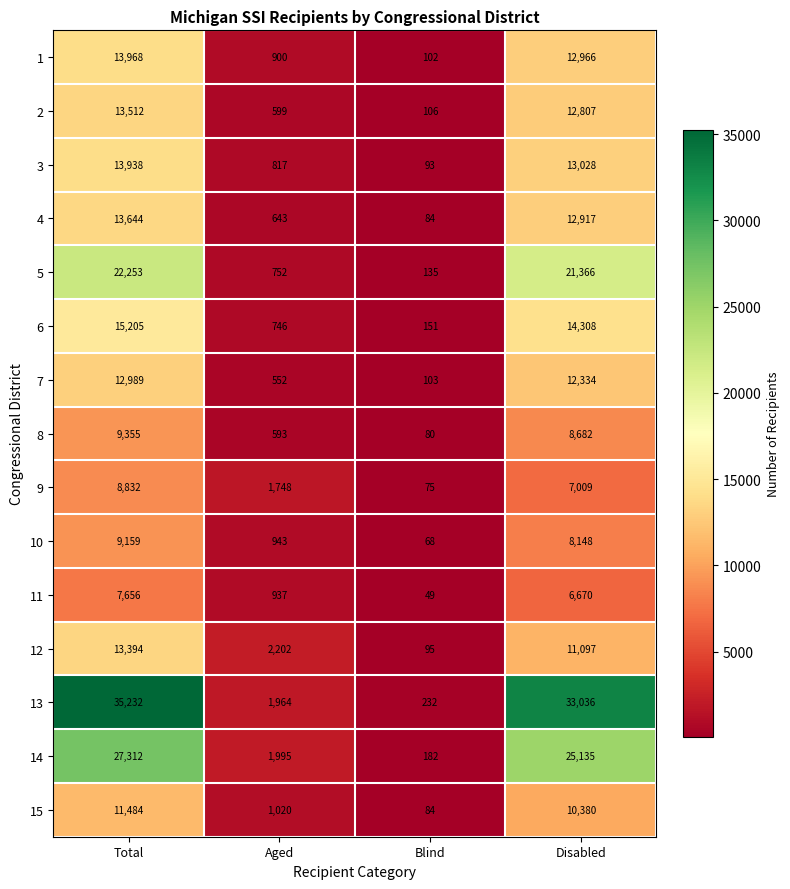

What is the difference between the highest and lowest values at Total?

27576